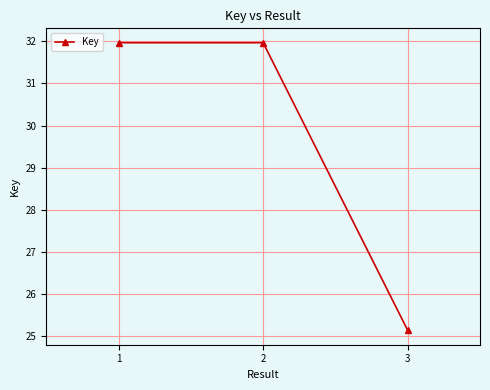

What is the difference between the maximum and minimum values?

6.8